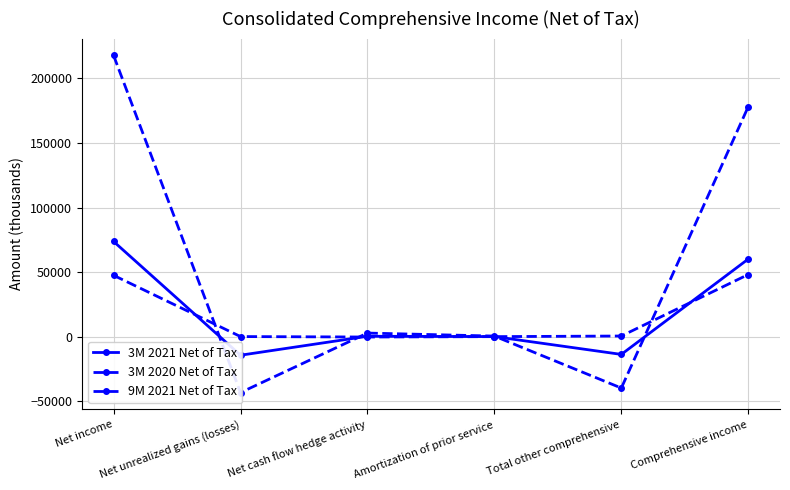

Reading left to right, what are all the values shown in this chart?

3M 2021 Net of Tax: Net income=73816	Net unrealized gains (losses)=-14229	Net cash flow hedge activity=434	Amortization of prior service=194	Total other comprehensive=-13601	Comprehensive income=60215
3M 2020 Net of Tax: Net income=47607	Net unrealized gains (losses)=205	Net cash flow hedge activity=-144	Amortization of prior service=160	Total other comprehensive=635	Comprehensive income=48242
9M 2021 Net of Tax: Net income=217782	Net unrealized gains (losses)=-43143	Net cash flow hedge activity=2918	Amortization of prior service=582	Total other comprehensive=-39643	Comprehensive income=178139